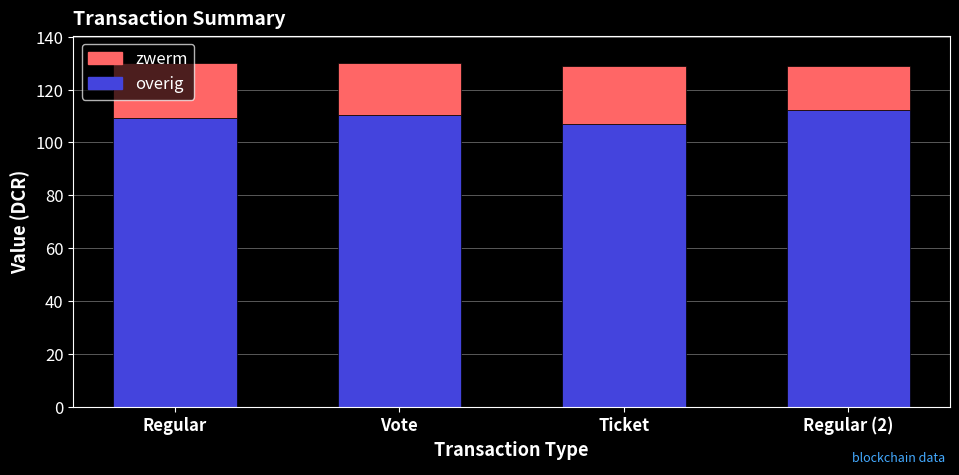

What is the difference between the overig values at Vote and Ticket?

3.4